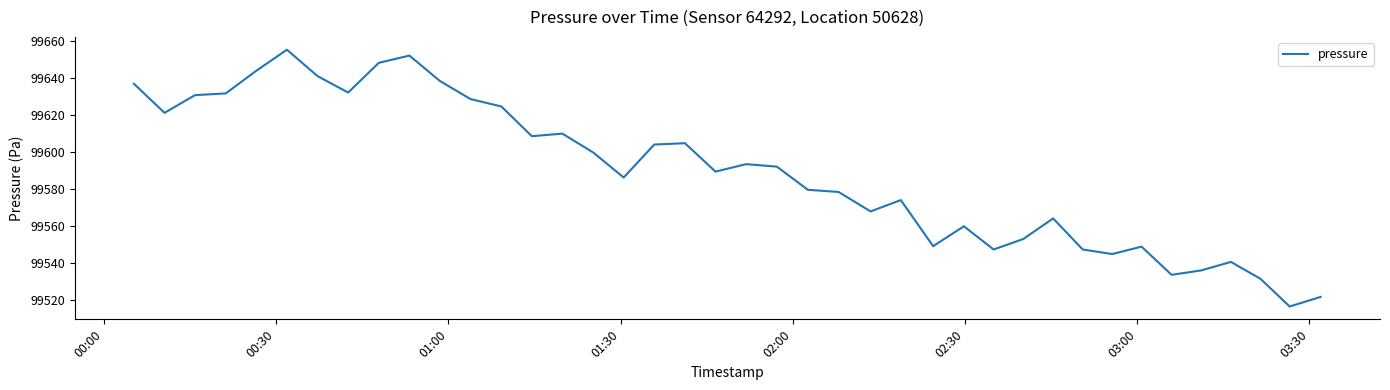

What is the difference between the maximum and minimum values?

138.7